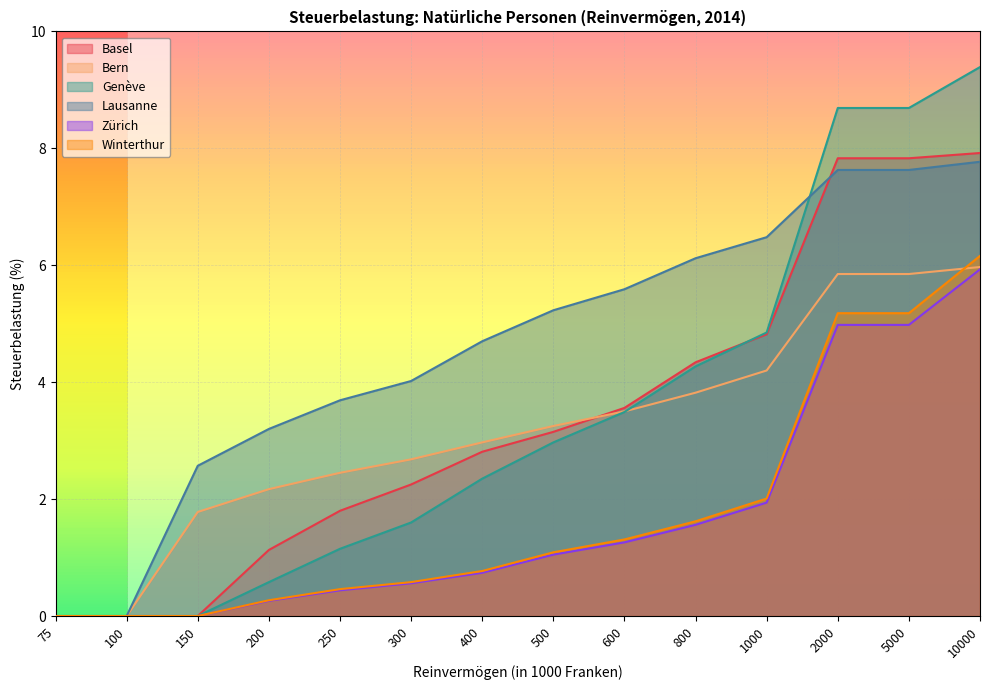

Where does the Zürich series first go above 1?

500